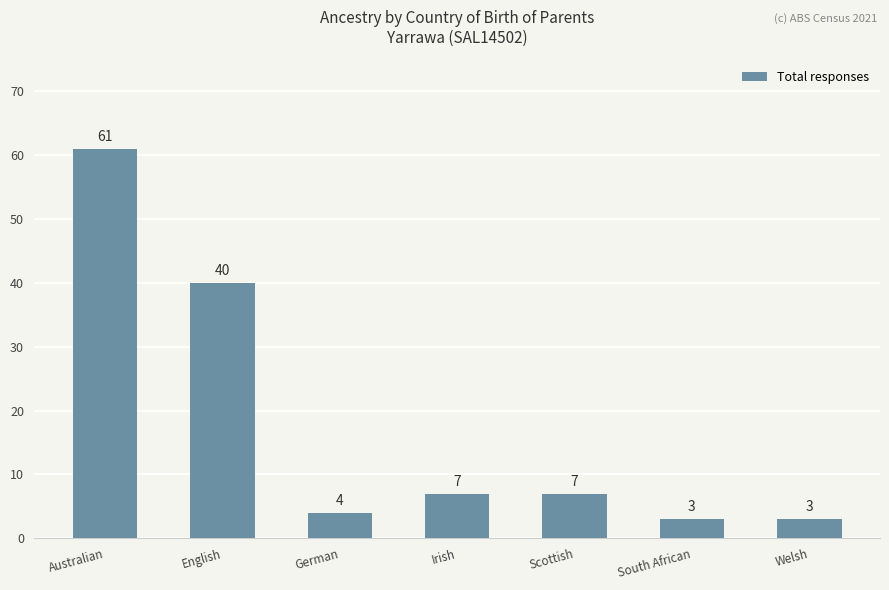

The value at Scottish is 7. True or false?

True